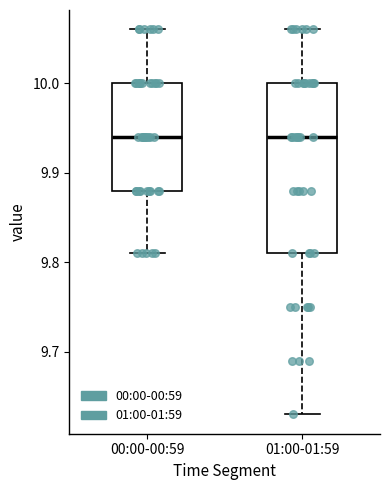

Comparing the boxes themselves (not the whiskers), which one is the tallest?

01:00-01:59